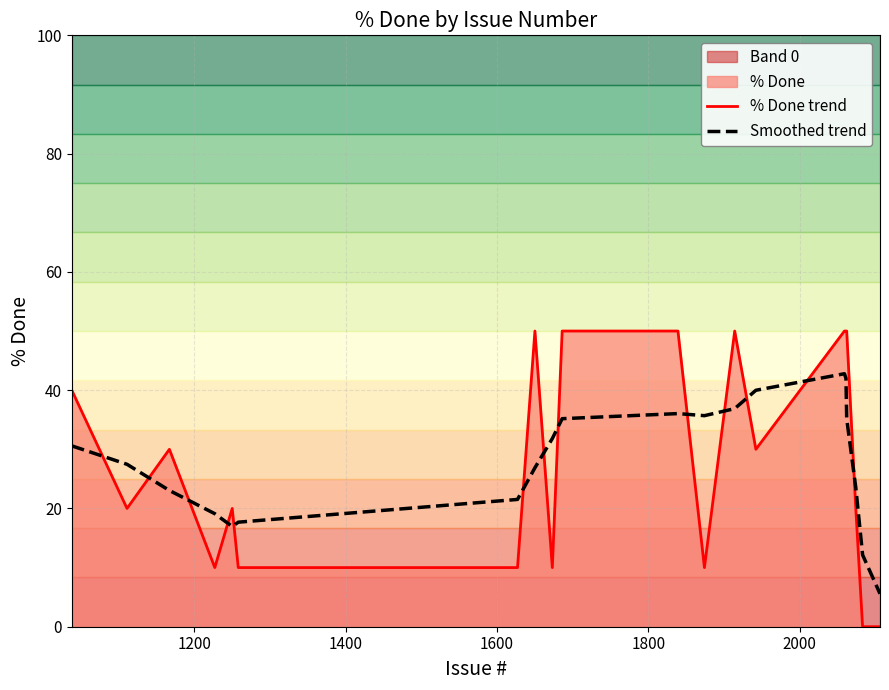

True or false: % Done trend and Smoothed trend intersect in this chart.

True